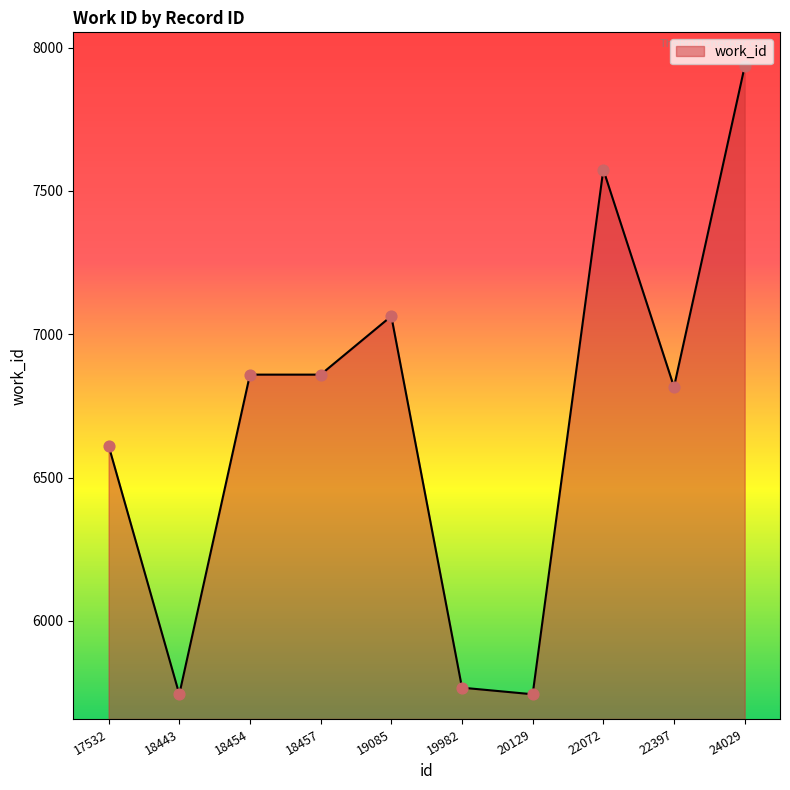

What is the change in value from 18443 to 18457?

+1115